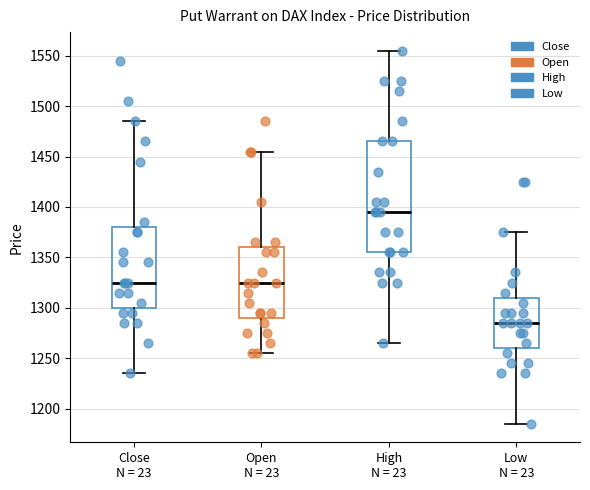

Reading left to right, read every box against the y-axis: the position of its median line, the range the box covers, and the ends of its whiskers. The values are not printed on the chart, so give them approximately, as read against the axis.

Close N = 23: median 1325, box 1300 to 1380, whiskers 1235 to 1485
Open N = 23: median 1325, box 1290 to 1360, whiskers 1255 to 1455
High N = 23: median 1395, box 1355 to 1465, whiskers 1265 to 1555
Low N = 23: median 1285, box 1260 to 1310, whiskers 1185 to 1375